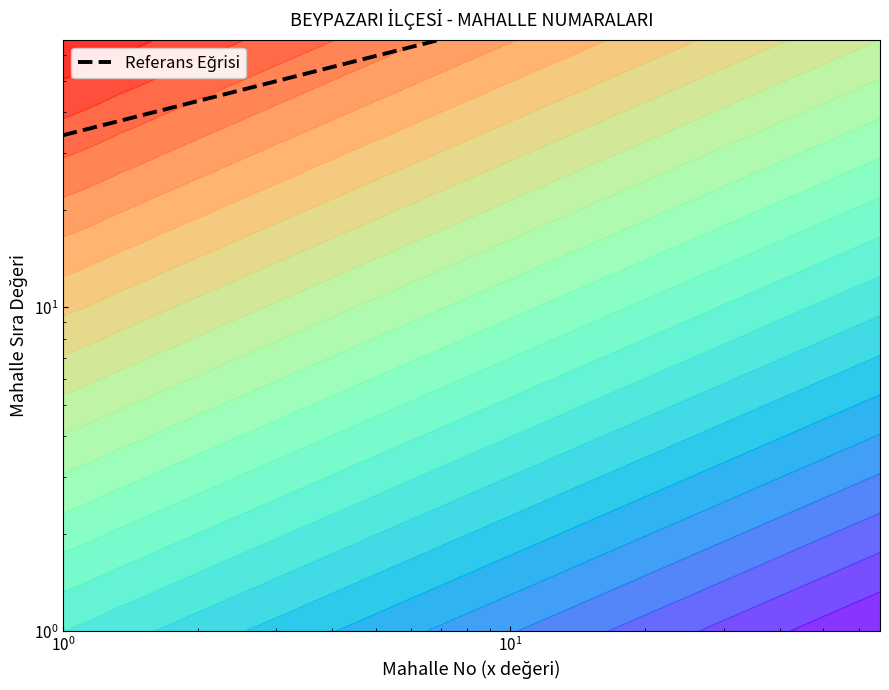

What is the value of the 1st point from the left?

34.0